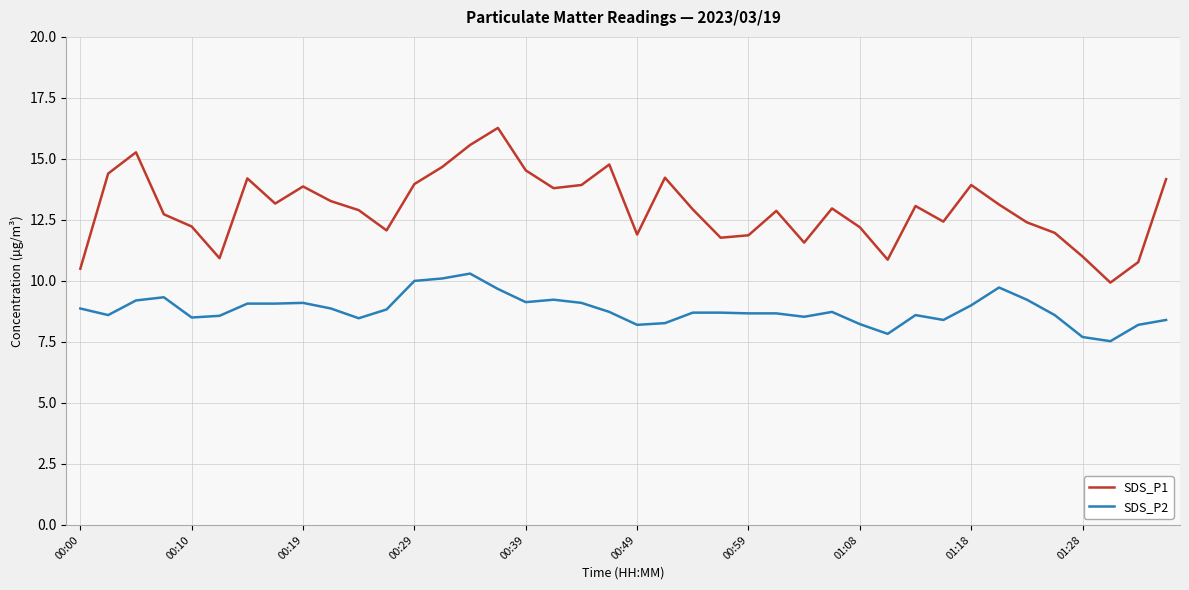

What is the difference between the maximum and minimum values in the SDS_P2 series?

2.8